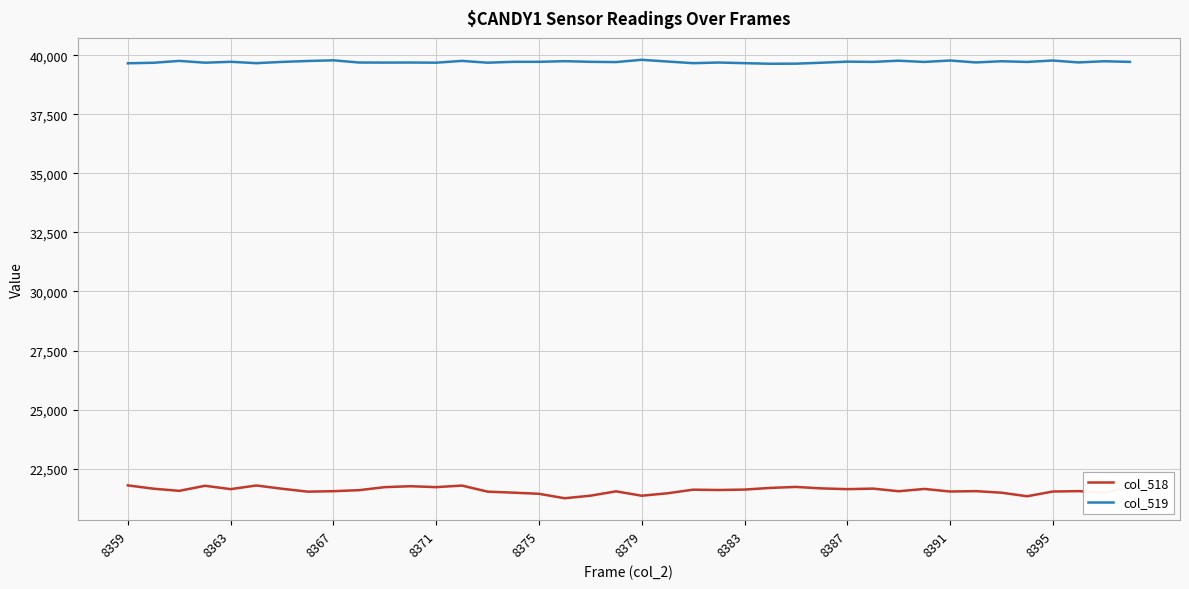

List the series in order of their peak value, lowest first.

col_518, col_519